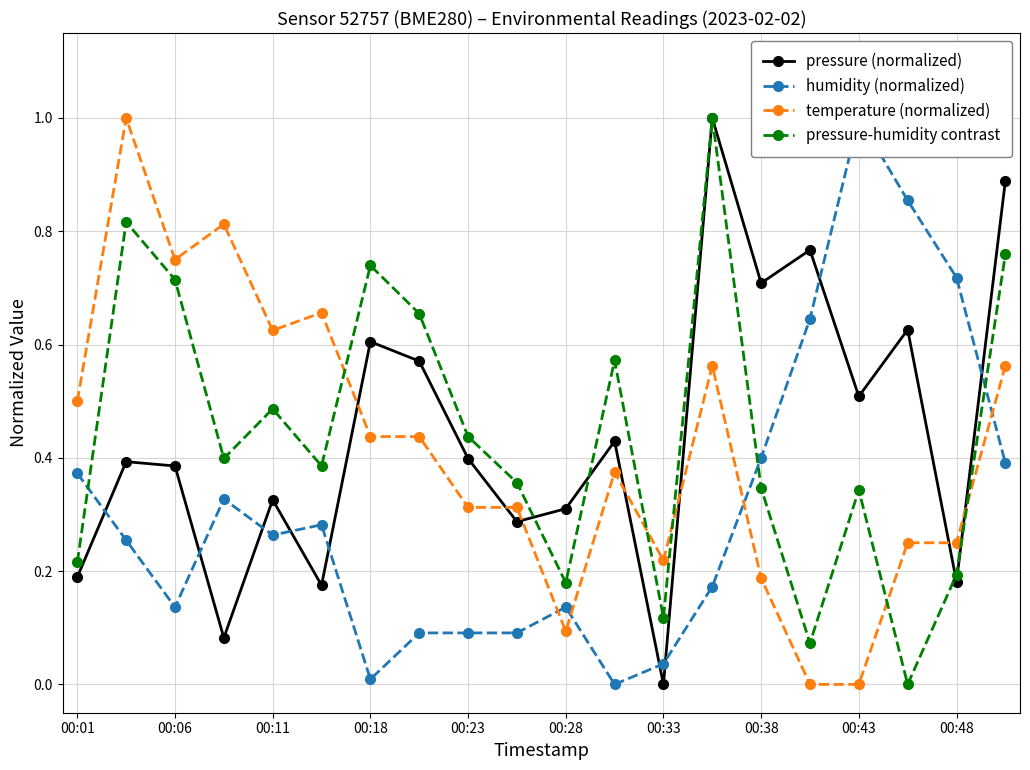

What is the difference between the maximum and minimum values in the temperature (normalized) series?

1.0